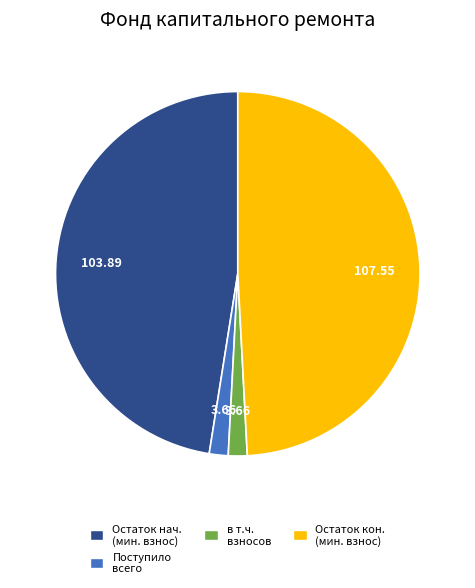

Does any single category account for the majority?

No